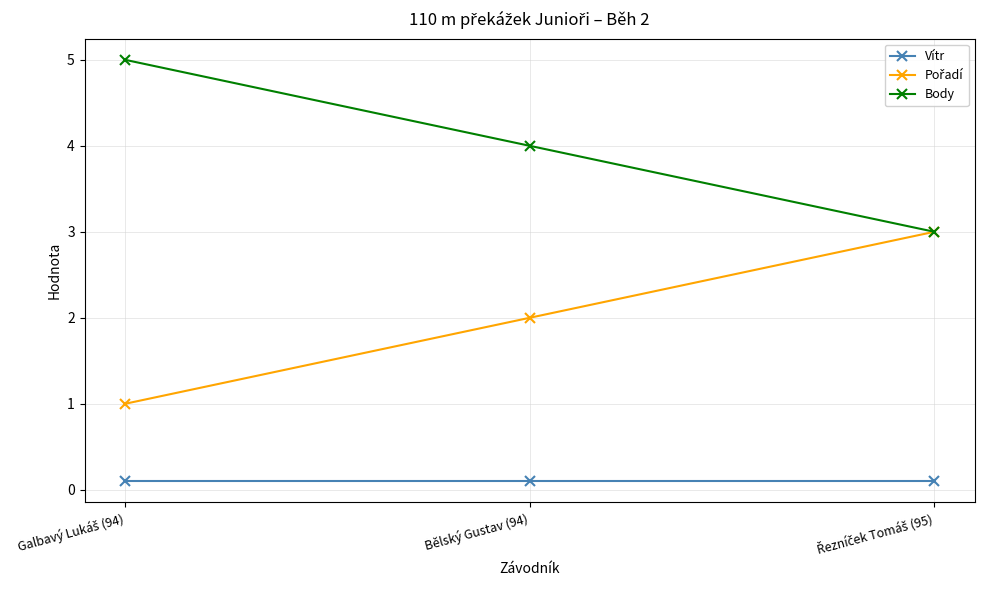

What is the value of the Body point at the 3rd from the left?

3.0